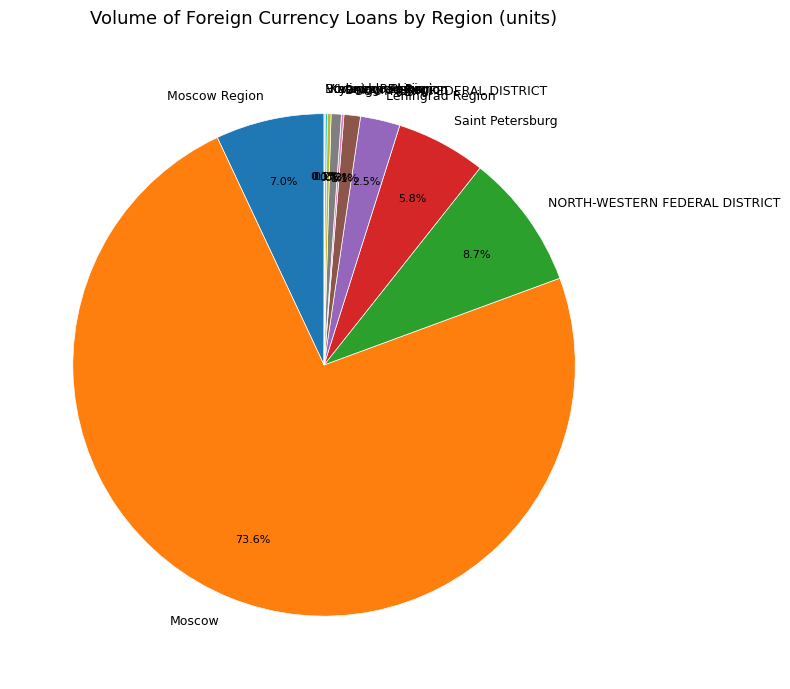

What is the ratio of the value at Moscow to the value at Saint Petersburg?

12.7